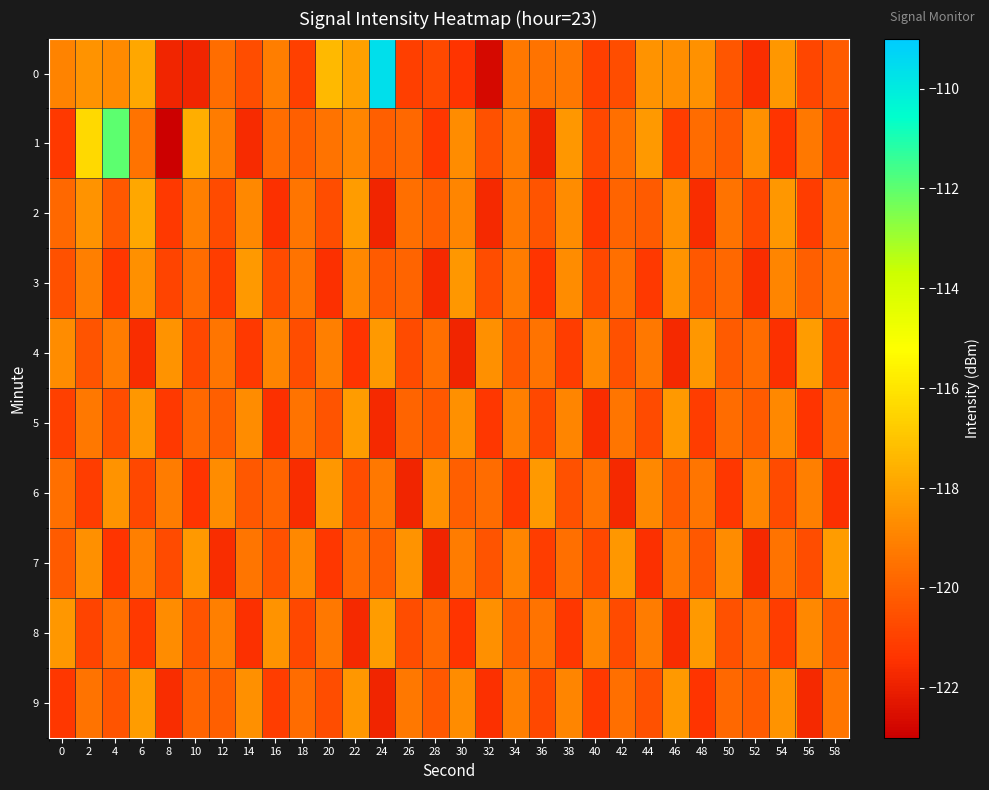

What is the sum of the row_9 values at 10 and 30?

-238.6